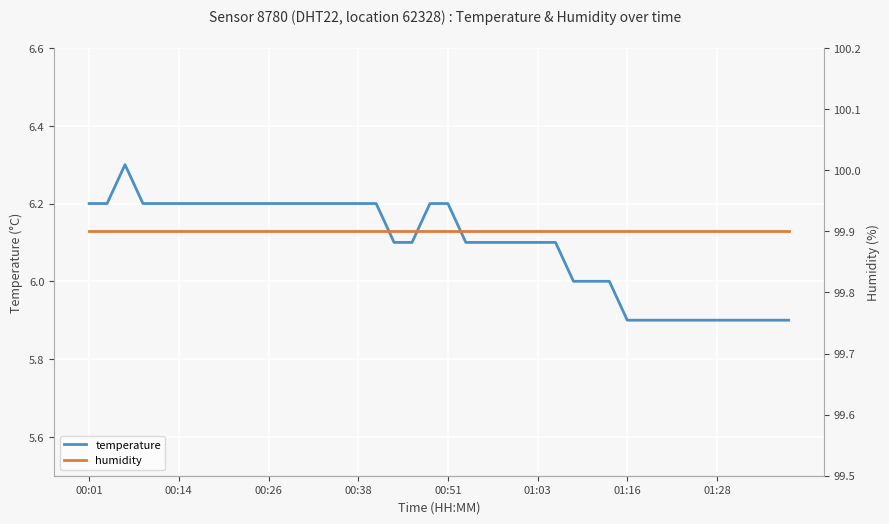

True or false: temperature has a value of 5.9 at 01:28.

True